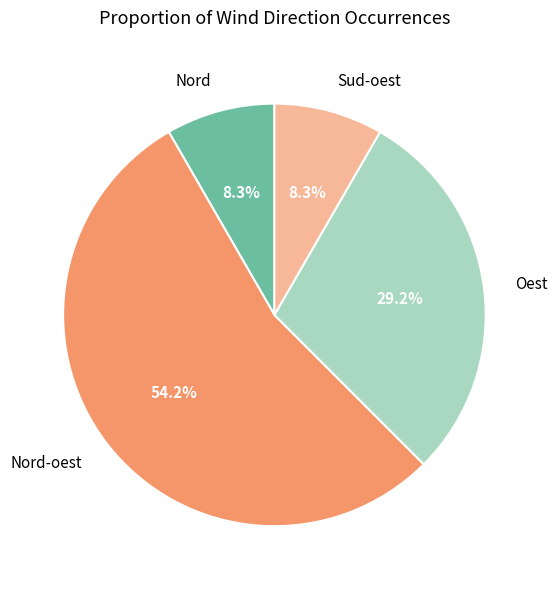

To the nearest percent, what is the difference between the Nord-oest and Nord slice percentages?

46%